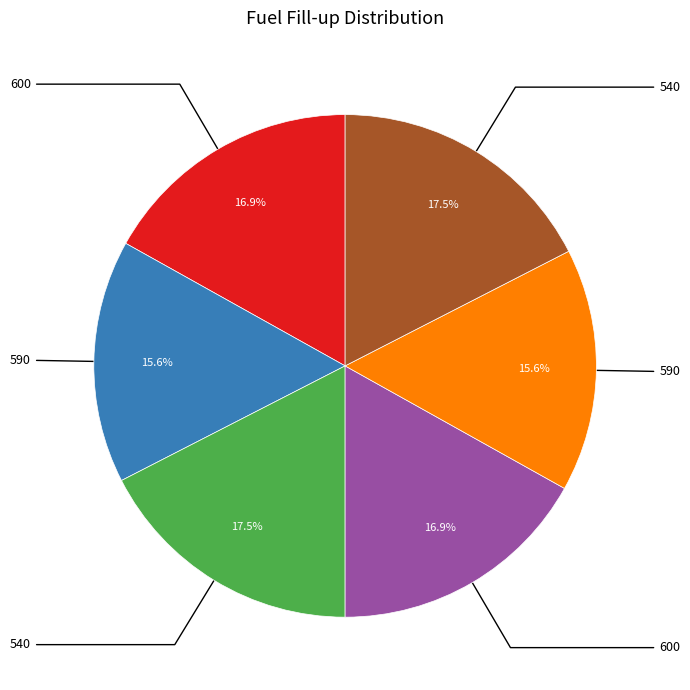

Is there any slice that represents more than half of the pie?

No